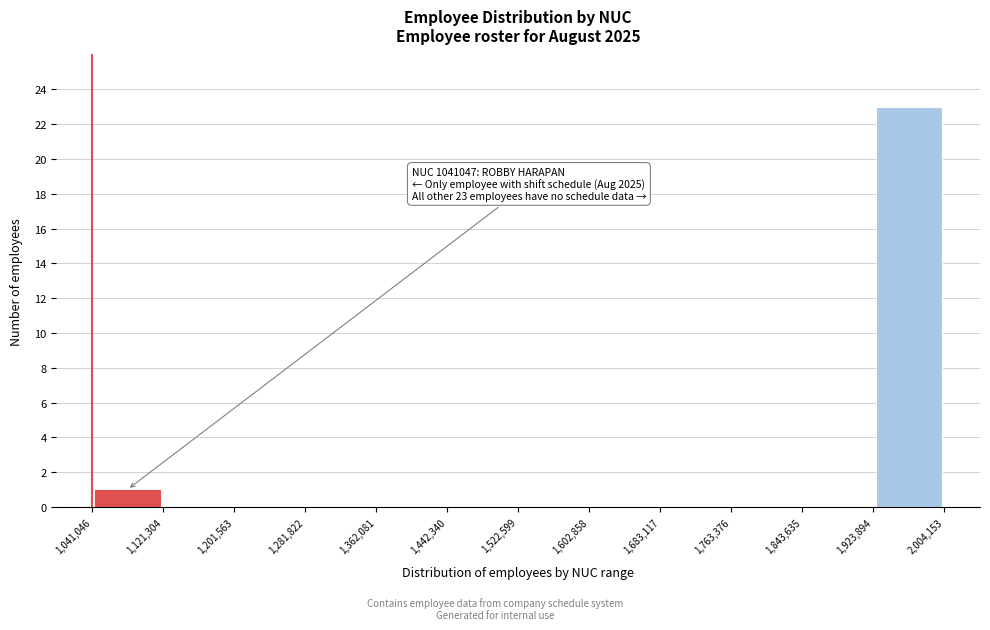

Which range on the x-axis has the tallest bar?

1,923,894 to 2,004,153